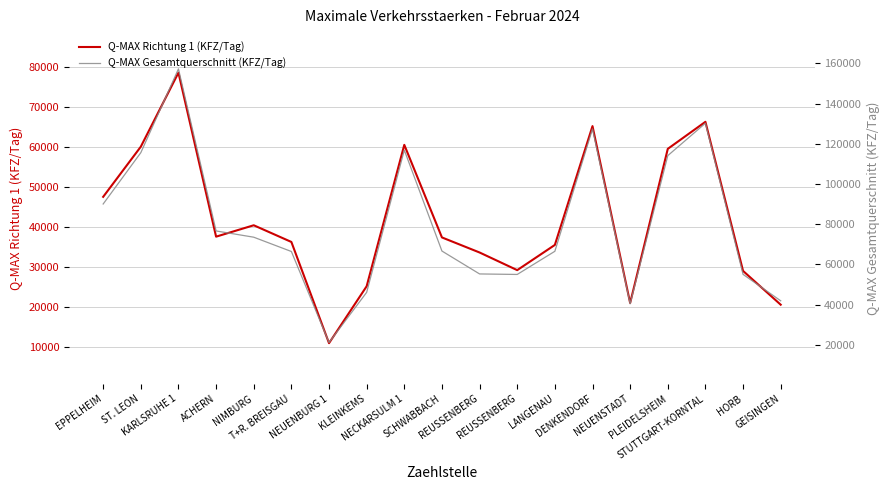

Where is the first local maximum for Q-MAX Richtung 1 (KFZ/Tag)?

KARLSRUHE 1